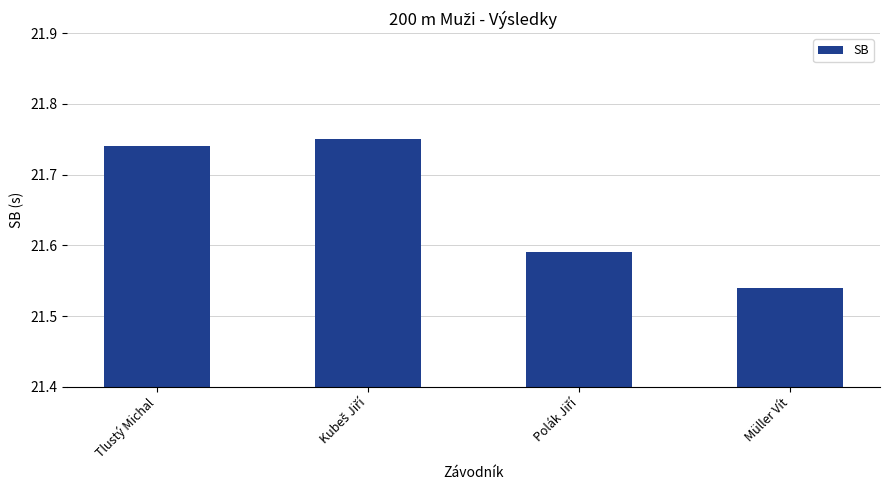

Which label corresponds to the smallest value in the chart?

Müller Vít